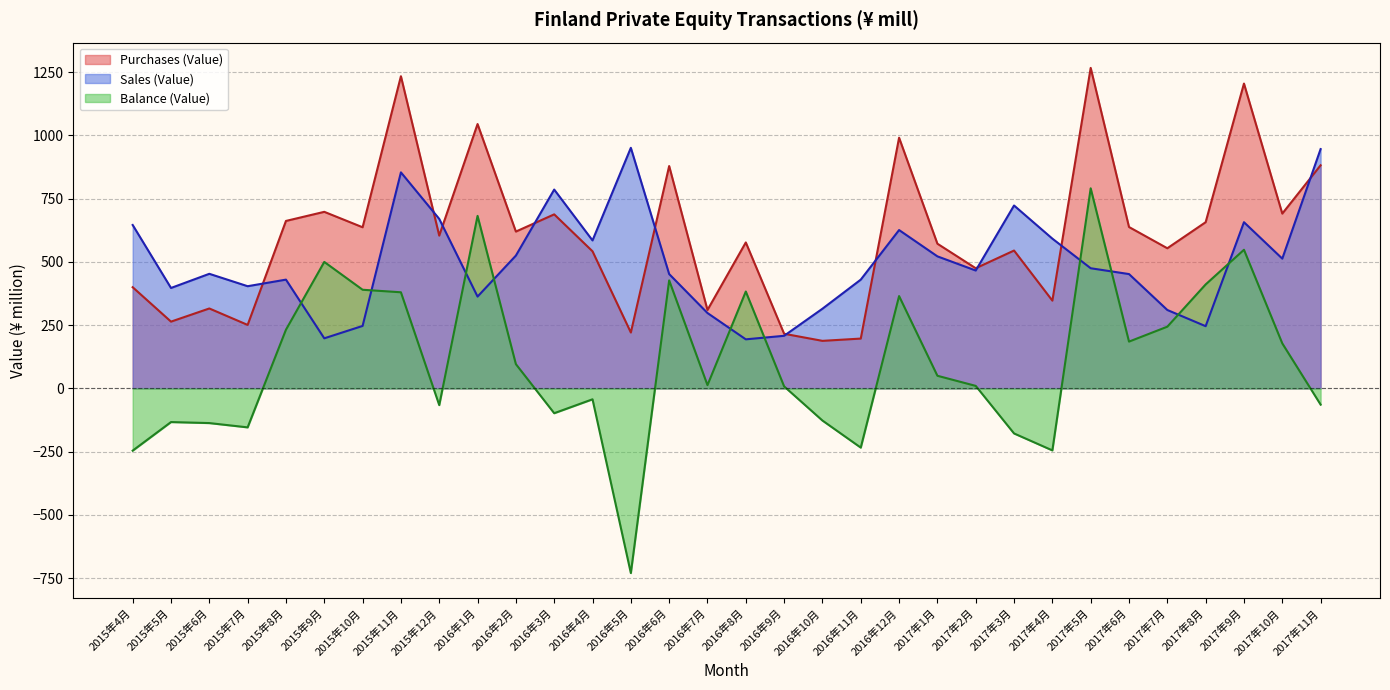

What are all the series names shown in the legend?

Purchases (Value), Sales (Value), Balance (Value)